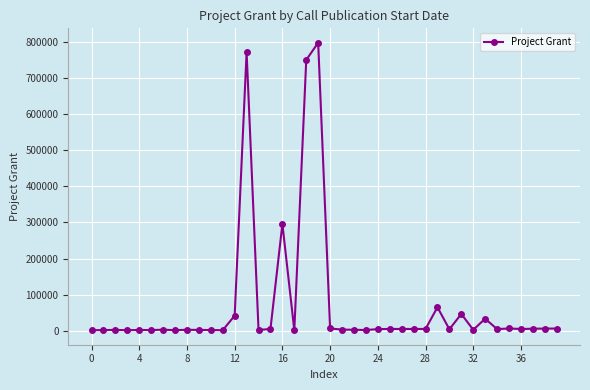

How many data points does each series have?

40